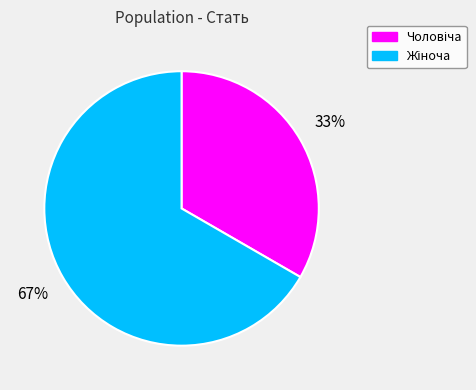

To the nearest percent, what is the average slice percentage?

50%